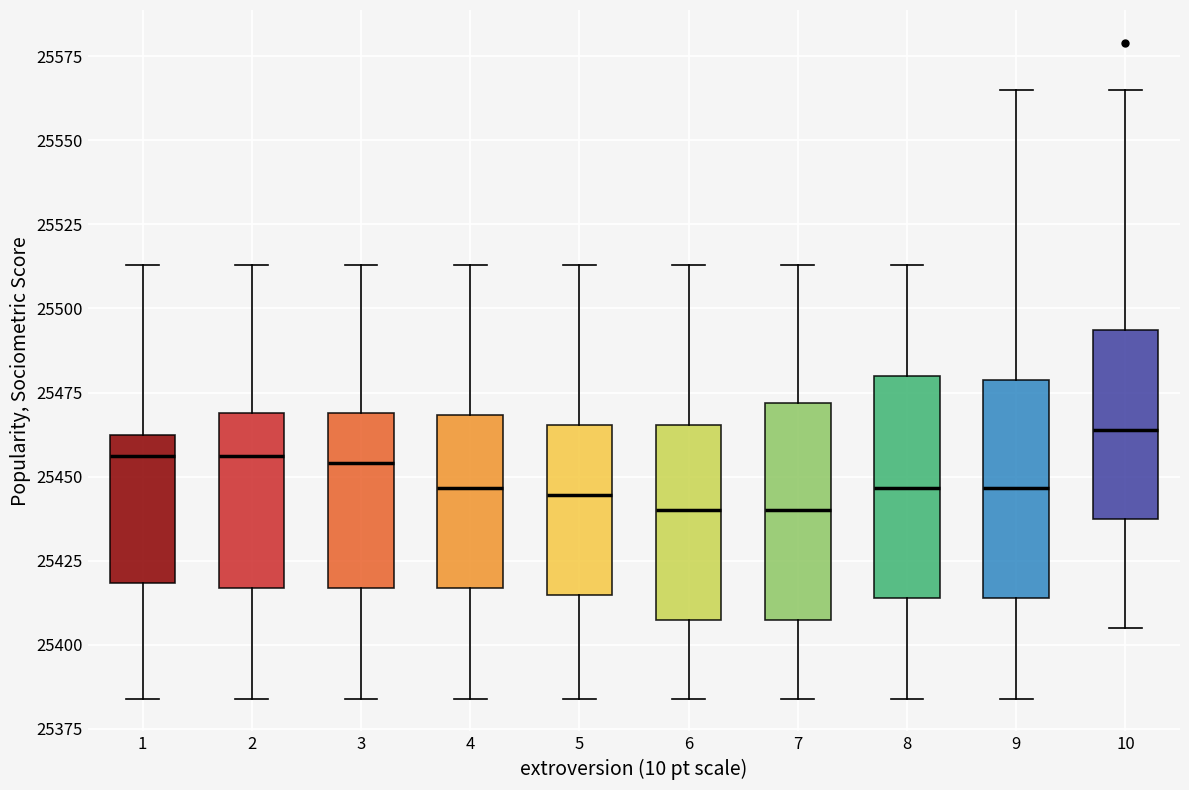

Reading left to right, transcribe this box plot: for each box, give where its median line is, the range the box spans, and where its two whiskers end, as read against the y-axis. The values are not printed on the chart, so give them approximately, as read against the axis.

1: median 25455, box 25420 to 25460, whiskers 25385 to 25515
2: median 25455, box 25415 to 25470, whiskers 25385 to 25515
3: median 25455, box 25415 to 25470, whiskers 25385 to 25515
4: median 25445, box 25415 to 25470, whiskers 25385 to 25515
5: median 25445, box 25415 to 25465, whiskers 25385 to 25515
6: median 25440, box 25405 to 25465, whiskers 25385 to 25515
7: median 25440, box 25405 to 25470, whiskers 25385 to 25515
8: median 25445, box 25415 to 25480, whiskers 25385 to 25515
9: median 25445, box 25415 to 25480, whiskers 25385 to 25565
10: median 25465, box 25440 to 25495, whiskers 25405 to 25565